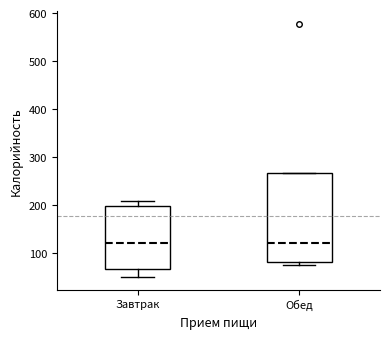

Where is the lower edge of the box for Обед on the y-axis? The values are not printed on the chart, so give them approximately, as read against the axis.

80